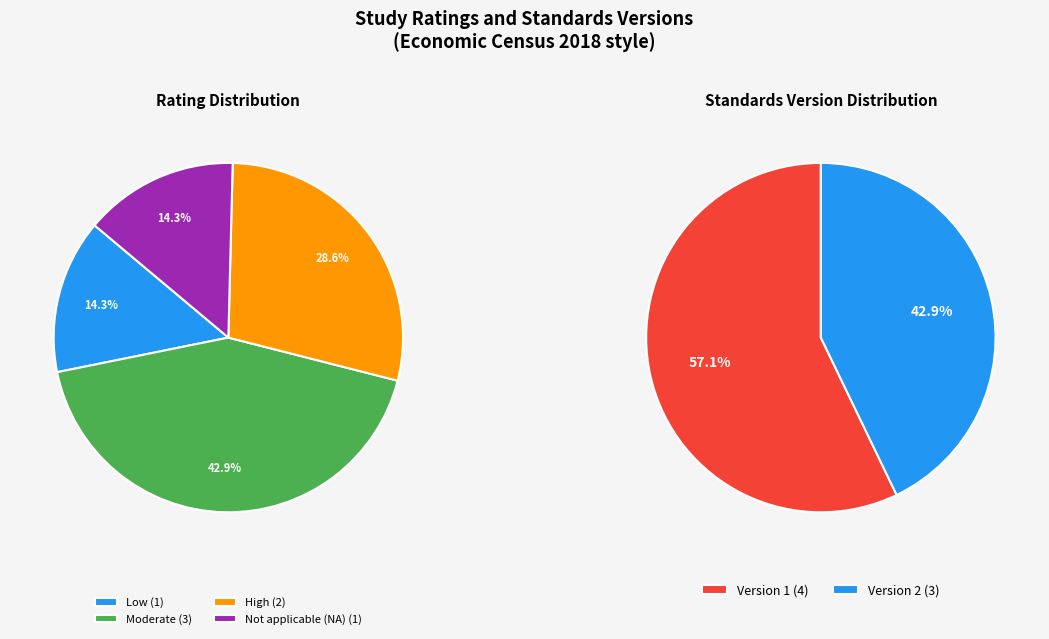

Does any single category account for the majority?

No